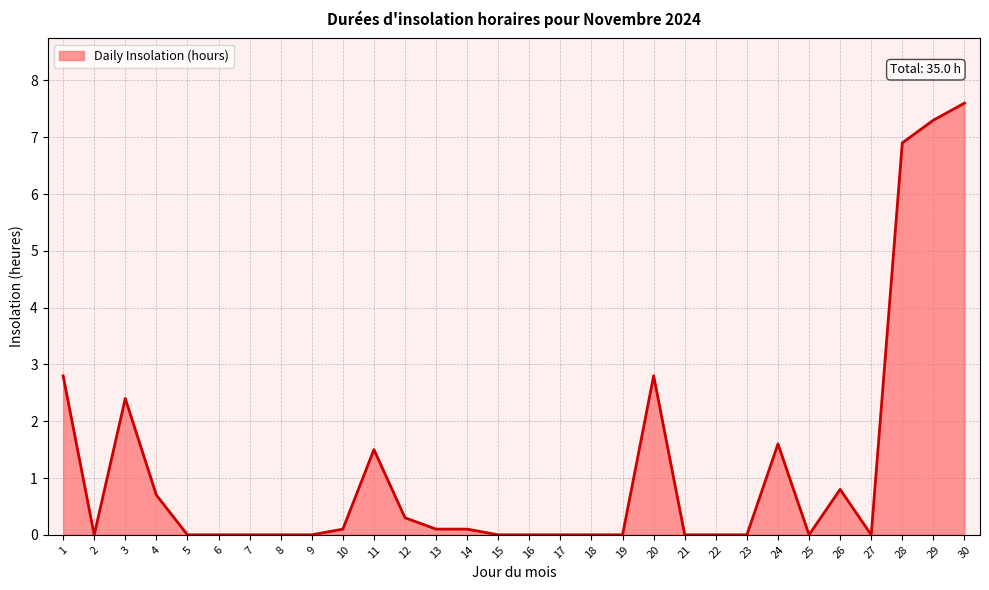

Reading left to right, extract all data points from this chart.

2.8	0.0	2.4	0.7	0.0	0.0	0.0	0.0	0.0	0.1	1.5	0.3	0.1	0.1	0.0	0.0	0.0	0.0	0.0	2.8	0.0	0.0	0.0	1.6	0.0	0.8	0.0	6.9	7.3	7.6